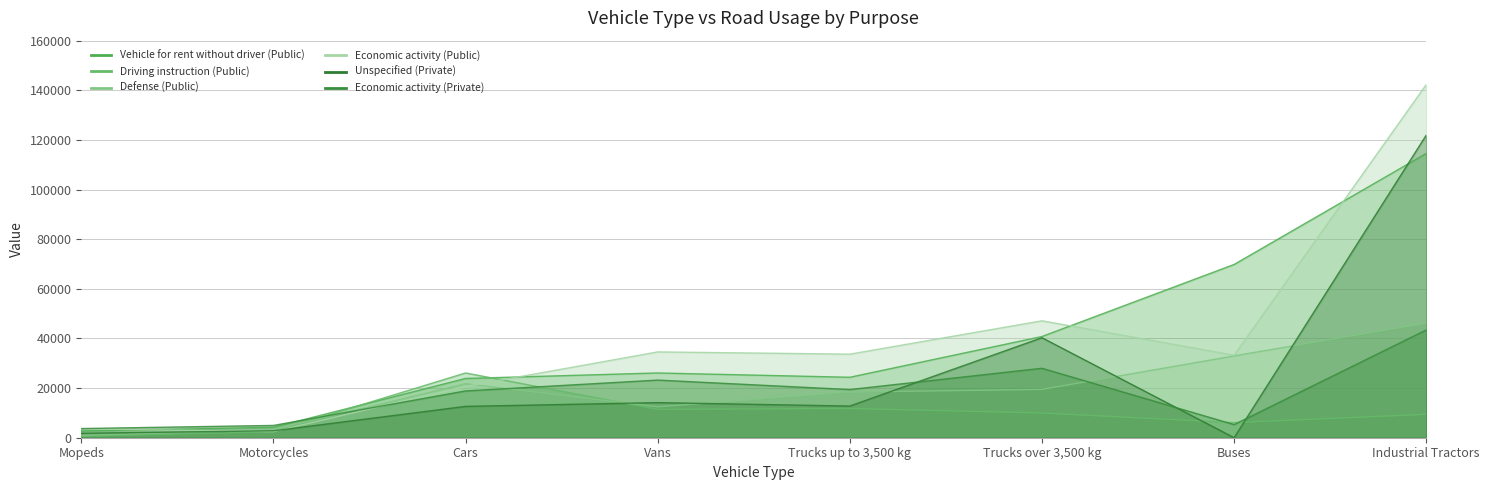

At Cars, list the series in order from smallest to largest.

Unspecified (Private), Economic activity (Private), Economic activity (Public), Defense (Public), Vehicle for rent without driver (Public), Driving instruction (Public)